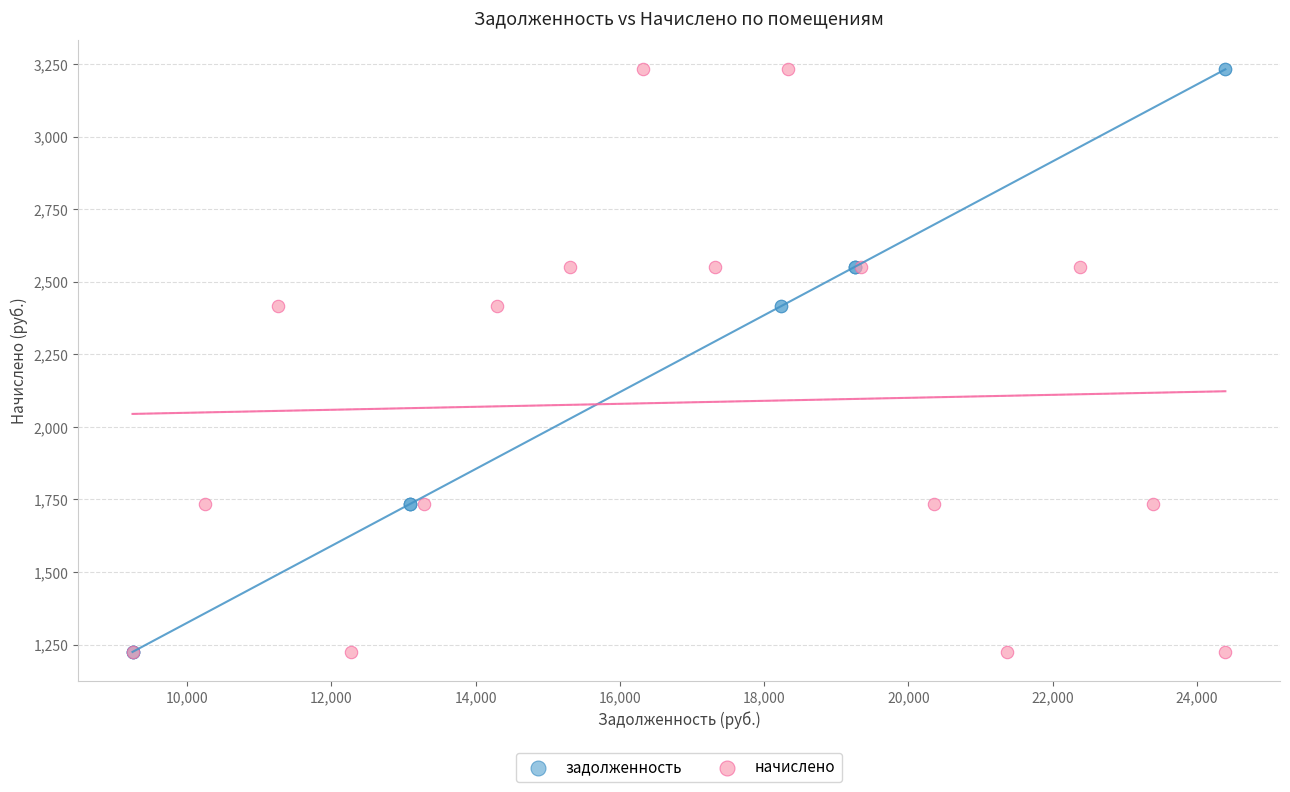

What are all the series names shown in the legend?

задолженность, начислено